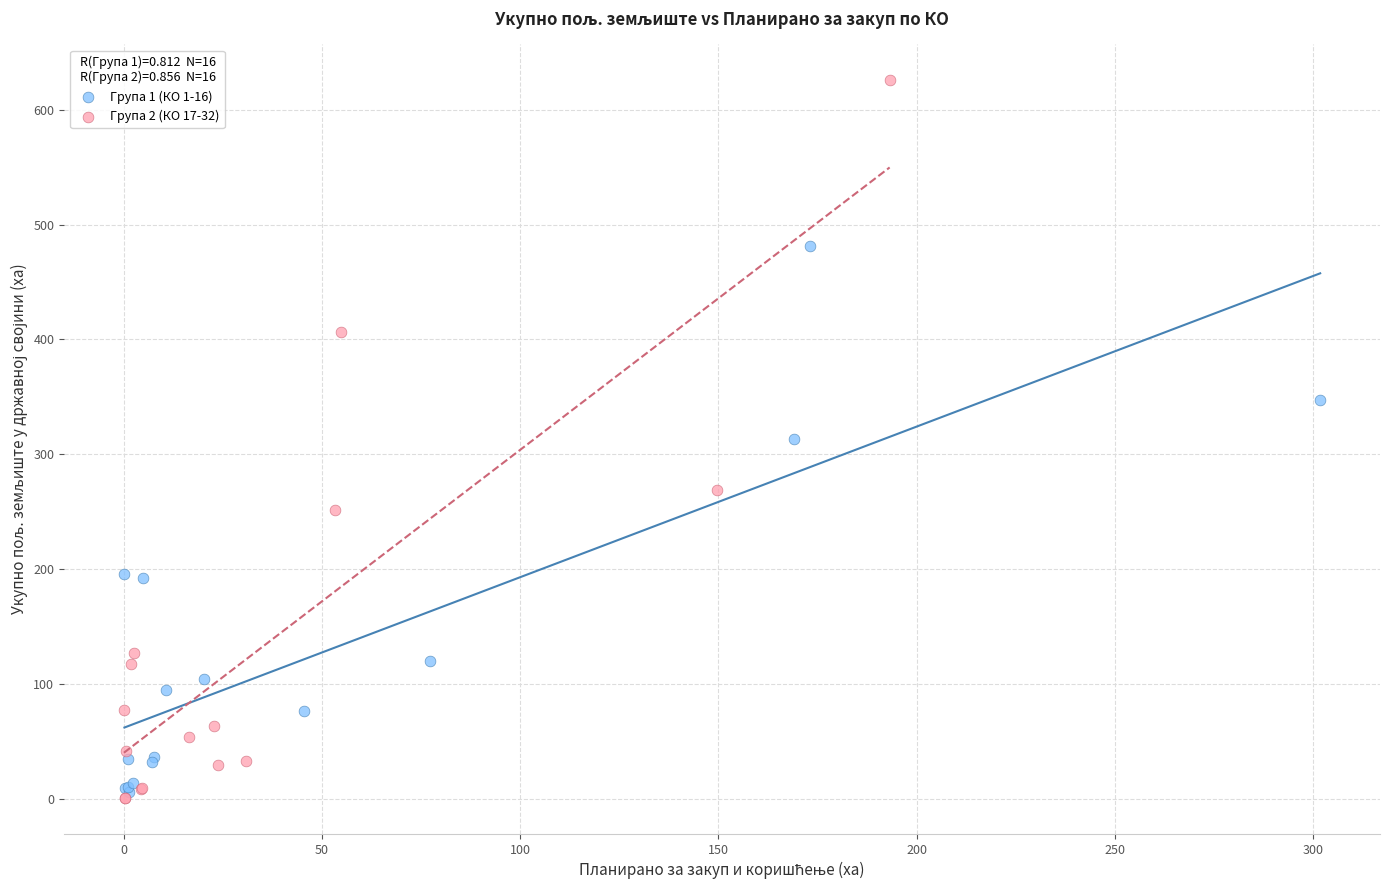

Which series reaches the maximum Y coordinate?

Група 2 (КО 17-32)